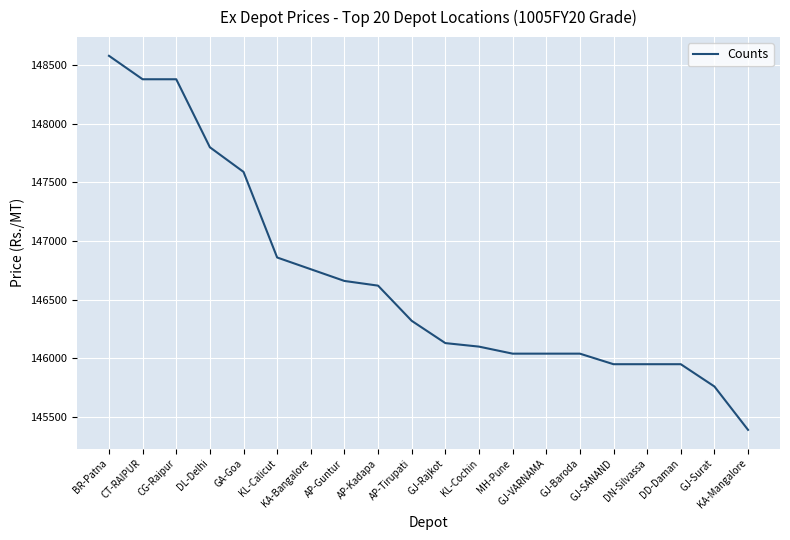

At which category does the chart reach its peak across all series?

BR-Patna